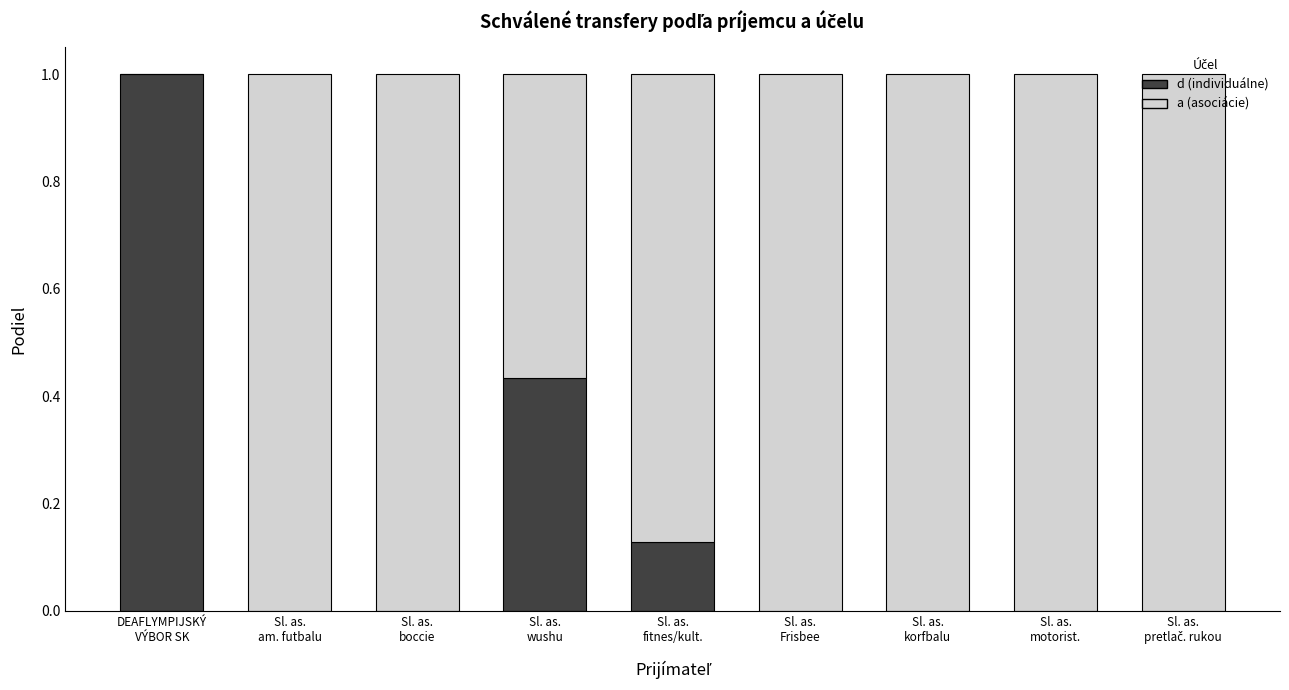

What is the sum of all d (individuálne) values?

1.6